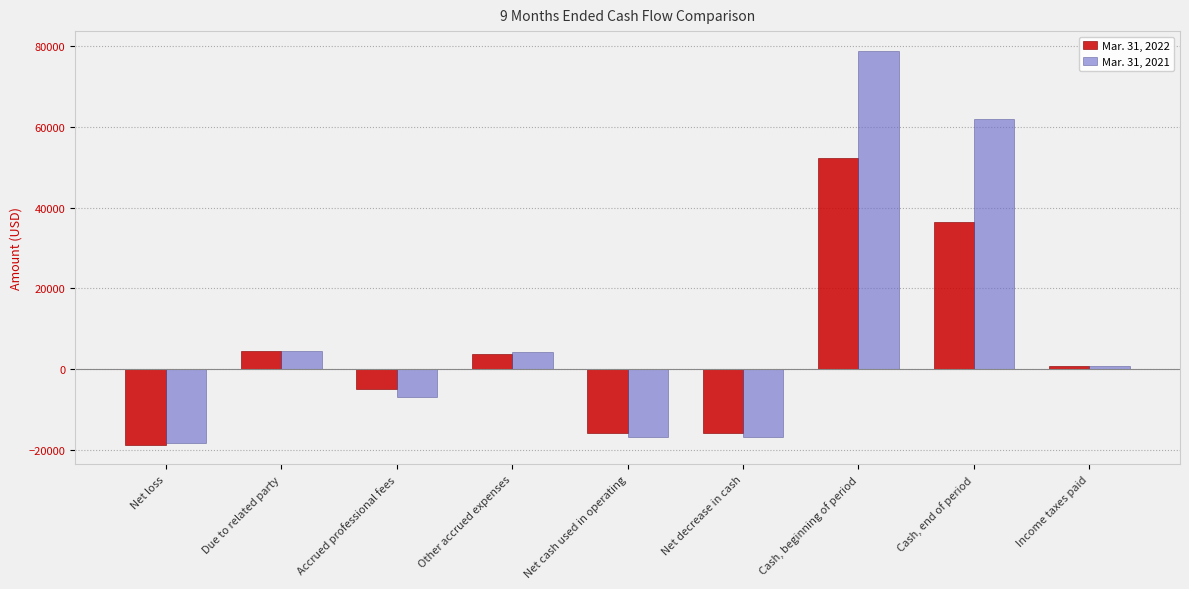

The Mar. 31, 2021 series shows 26354 at Cash, beginning of period. True or false?

False